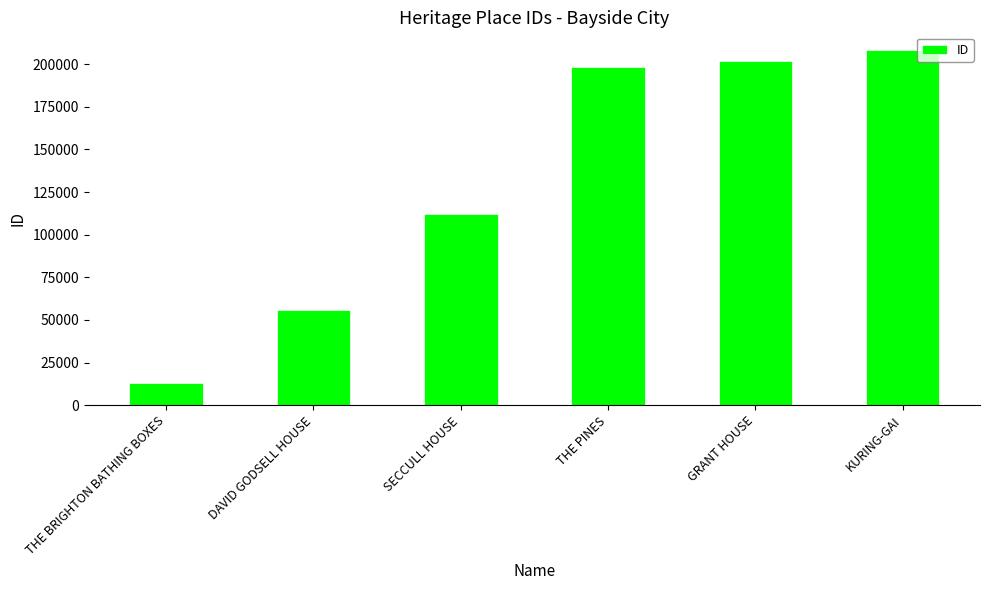

Approximately how many times larger is the value at GRANT HOUSE compared to SECCULL HOUSE?

1.8